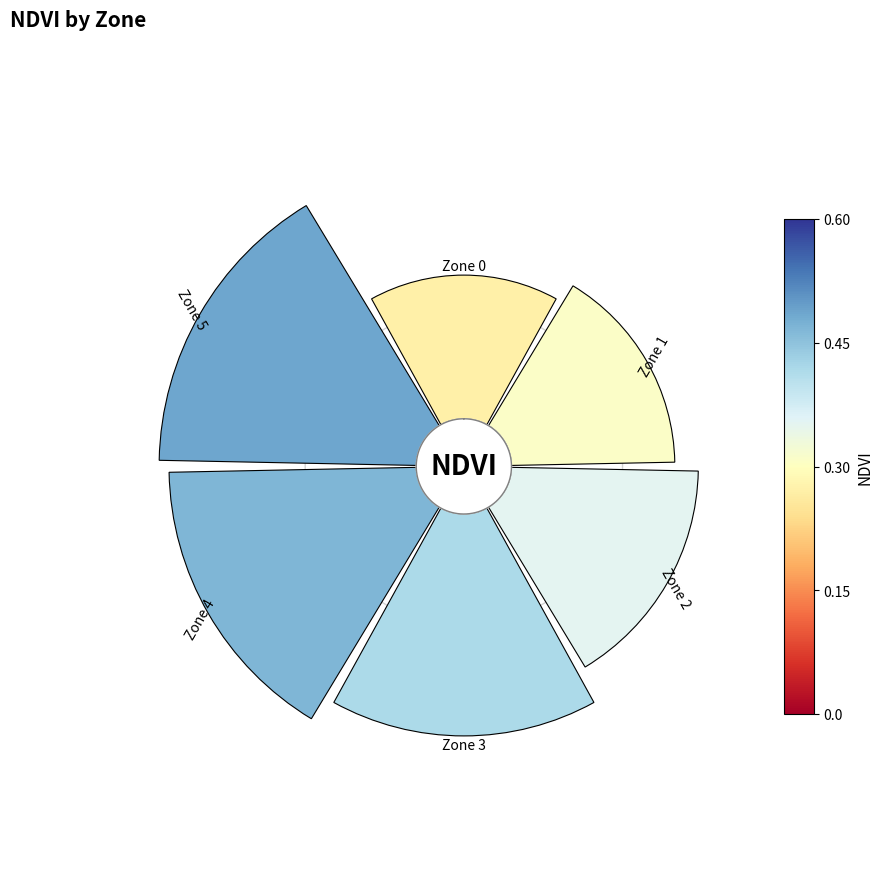

How many slices are in this pie chart?

6